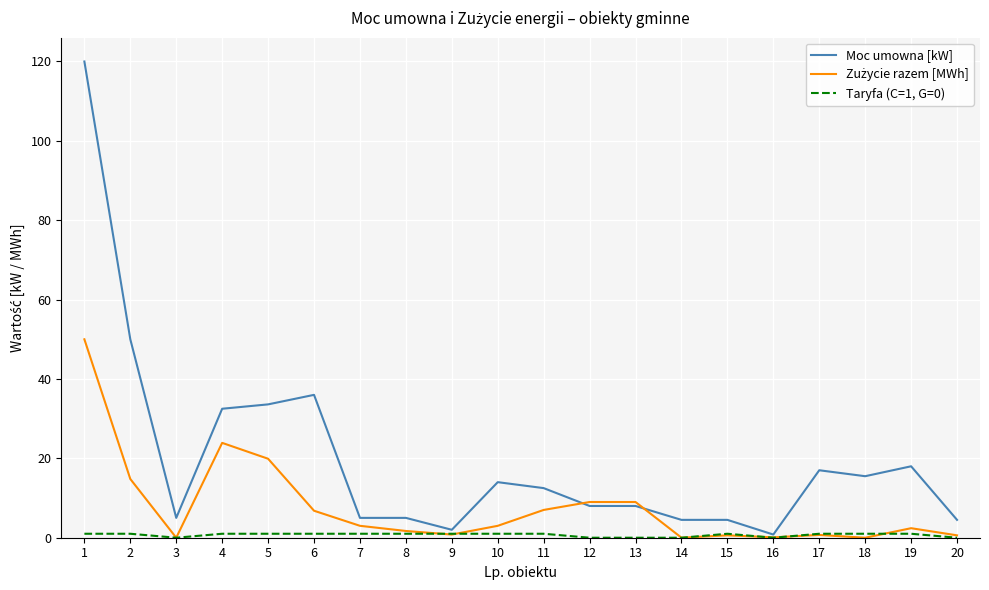

The Moc umowna [kW] series shows 2.0 at 9. True or false?

True